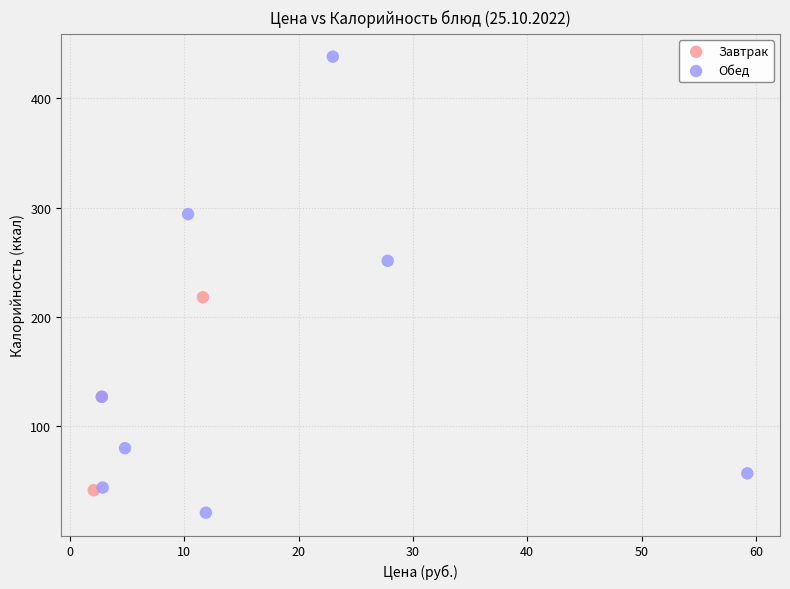

Which series reaches the maximum Y coordinate?

Обед